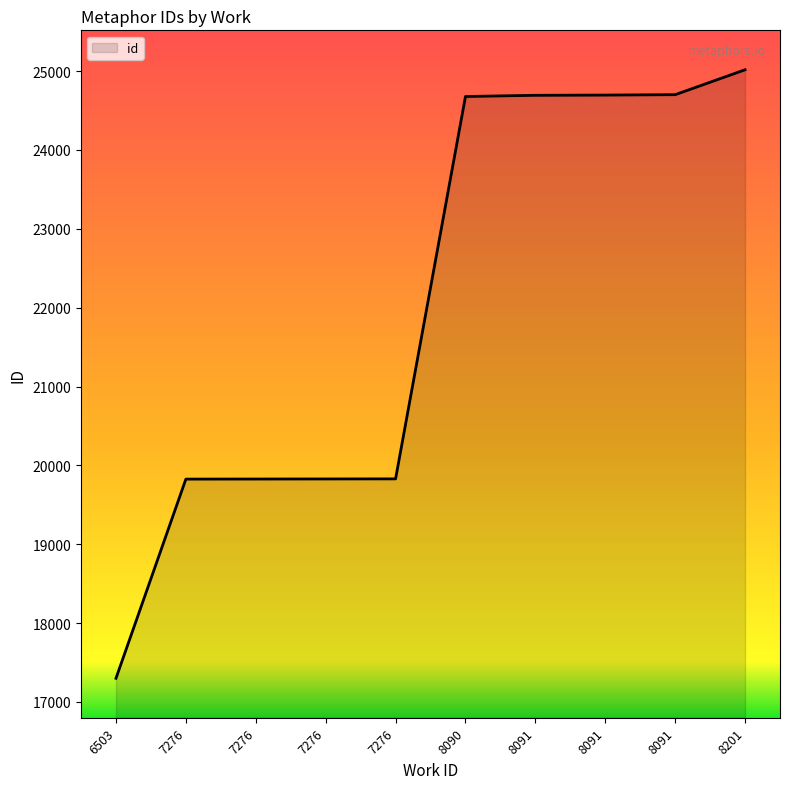

The value at 7276 is 13119. True or false?

False